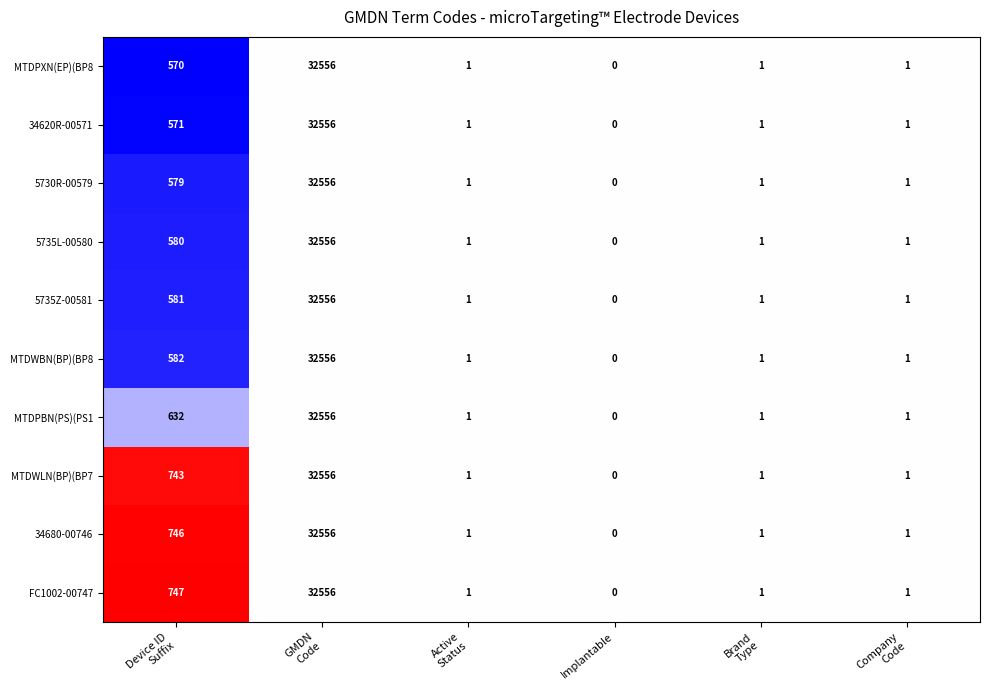

What is the difference between the second highest and second lowest values in the MTDWBN(BP)(BP8 series?

581